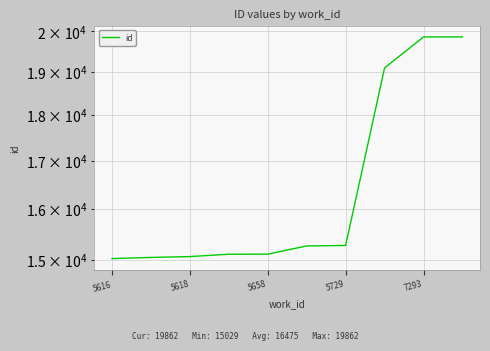

List the labels in order of value, largest first.

9, 8, 7, 6, 5, 7293, 5729, 5658, 5618, 5616